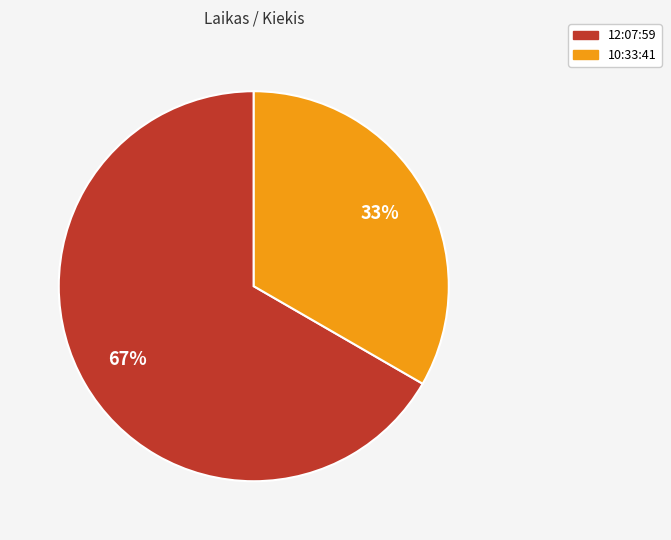

Which category has the smallest portion of the pie?

10:33:41